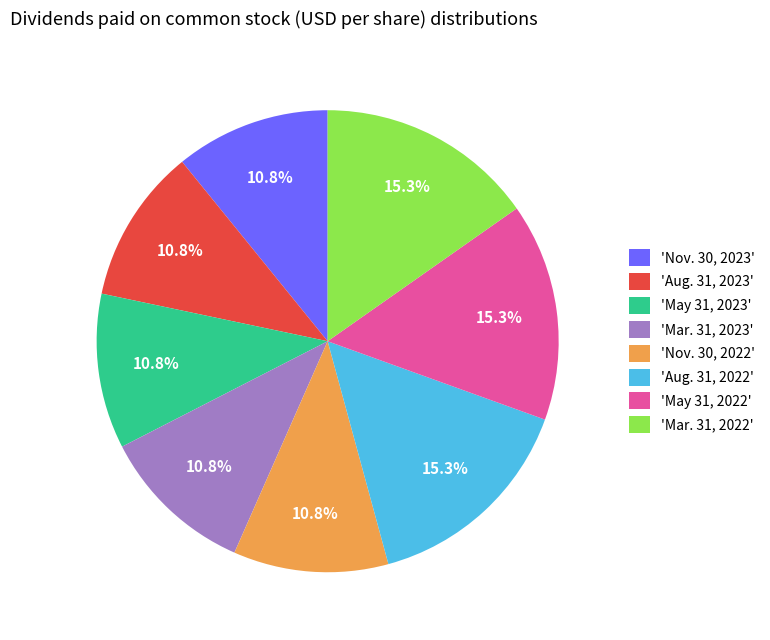

What percentage is NOT represented by 'May 31, 2022'?

84.7%